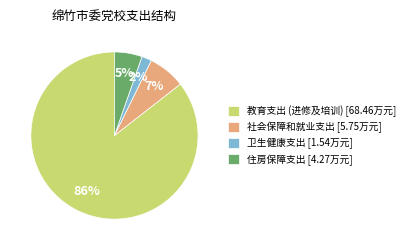

Is the sum of 卫生健康支出 [1.54万元] and 教育支出 (进修及培训) [68.46万元] greater than half?

Yes